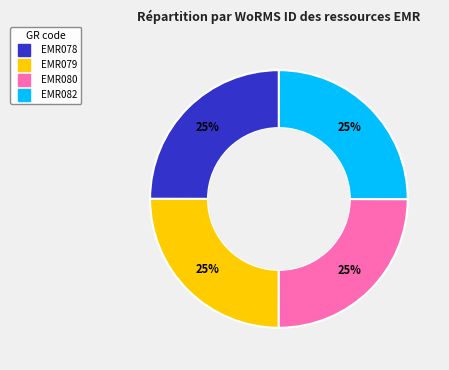

Is it true that EMR082 is 40% of the pie?

False